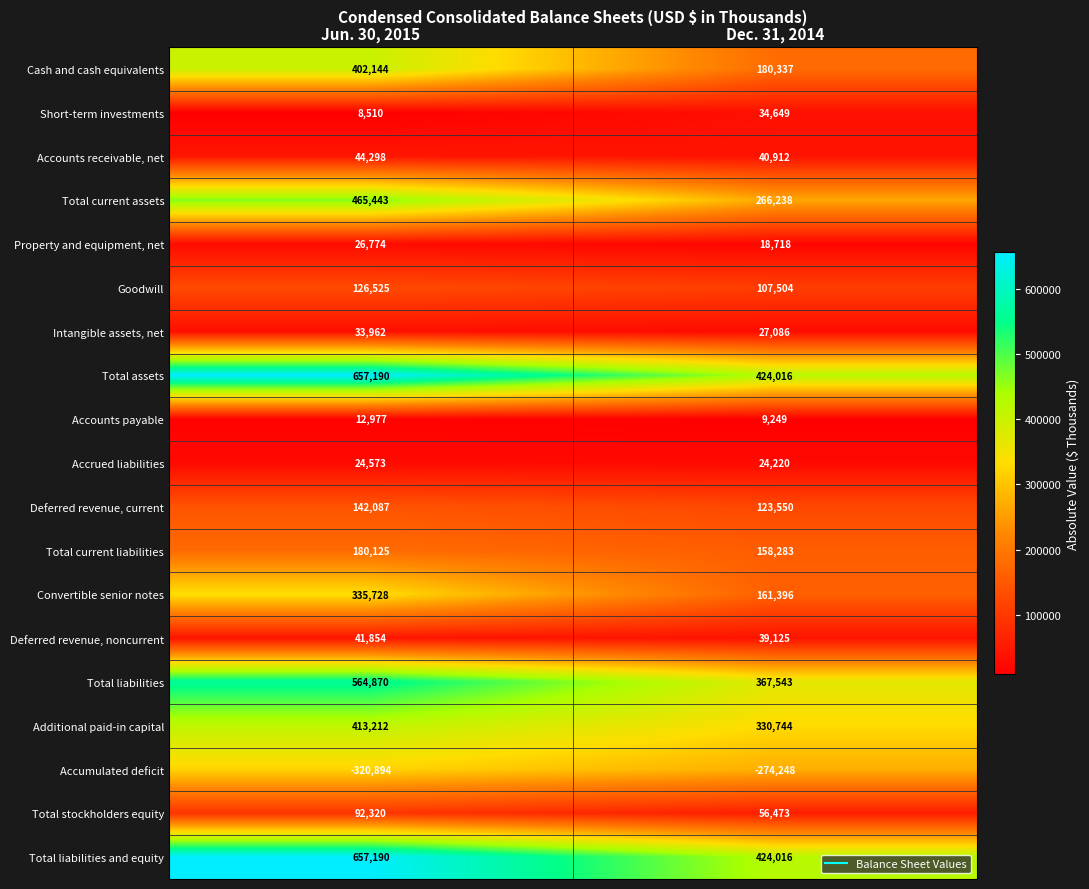

At which category is the sum across all series the highest?

Jun. 30, 2015